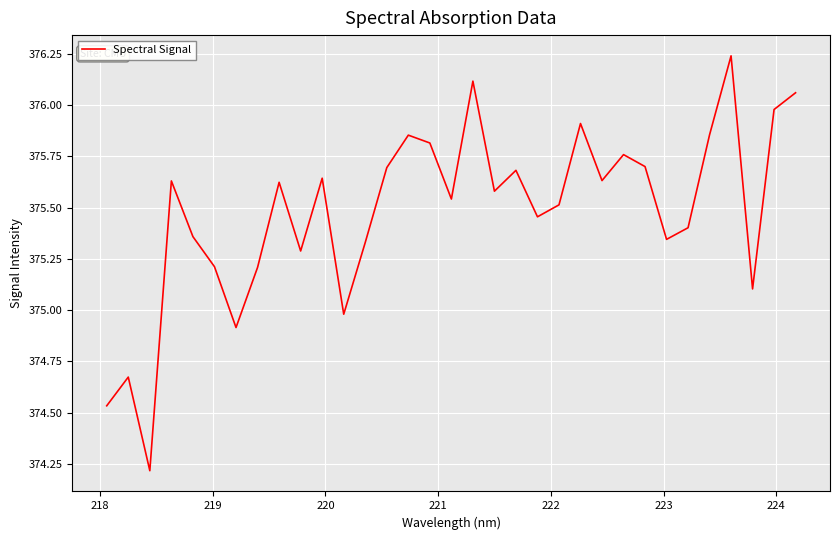

What is the difference between the maximum and minimum values?

2.0